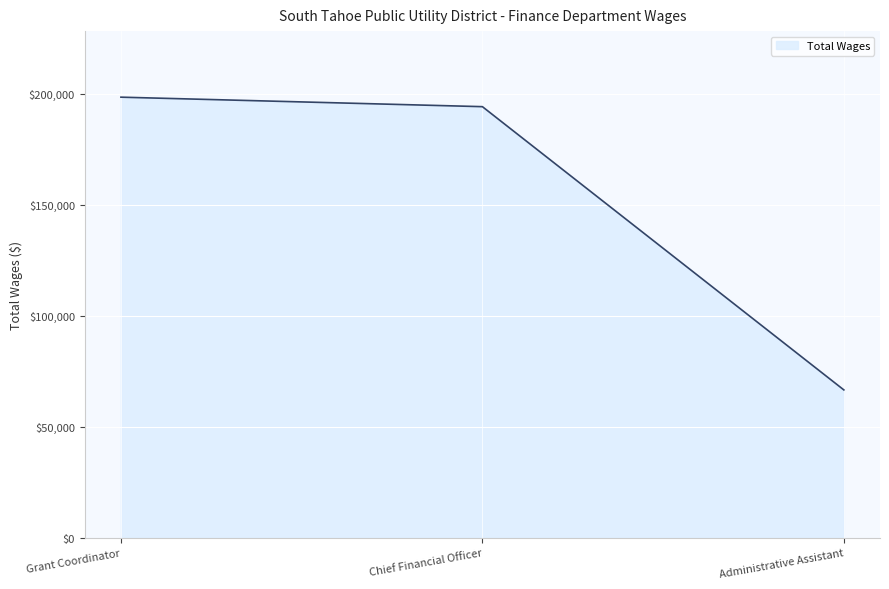

Approximately how many times larger is the value at Chief Financial Officer compared to Administrative Assistant?

2.9